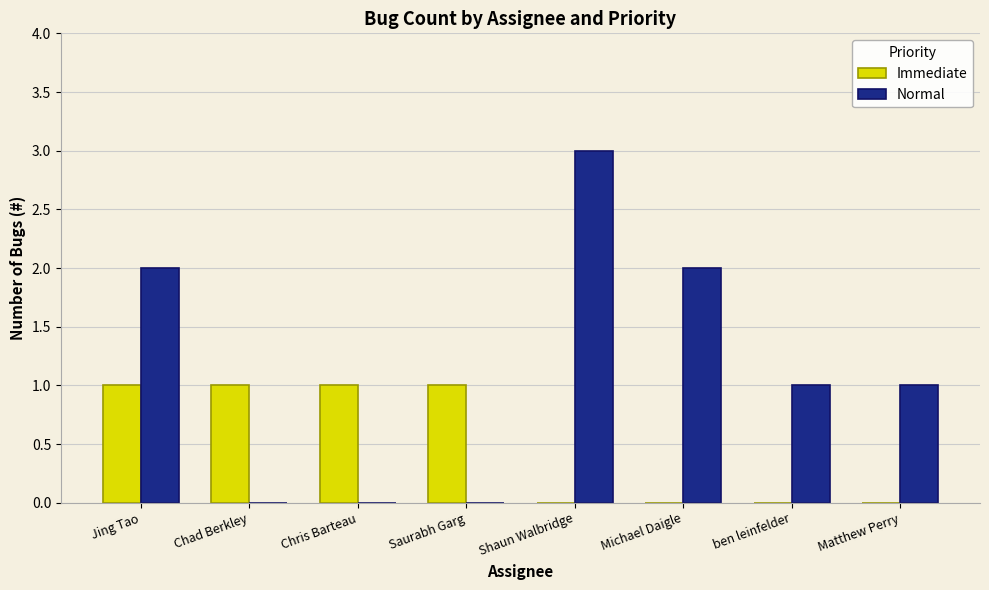

Does the chart contain stacked bars?

No